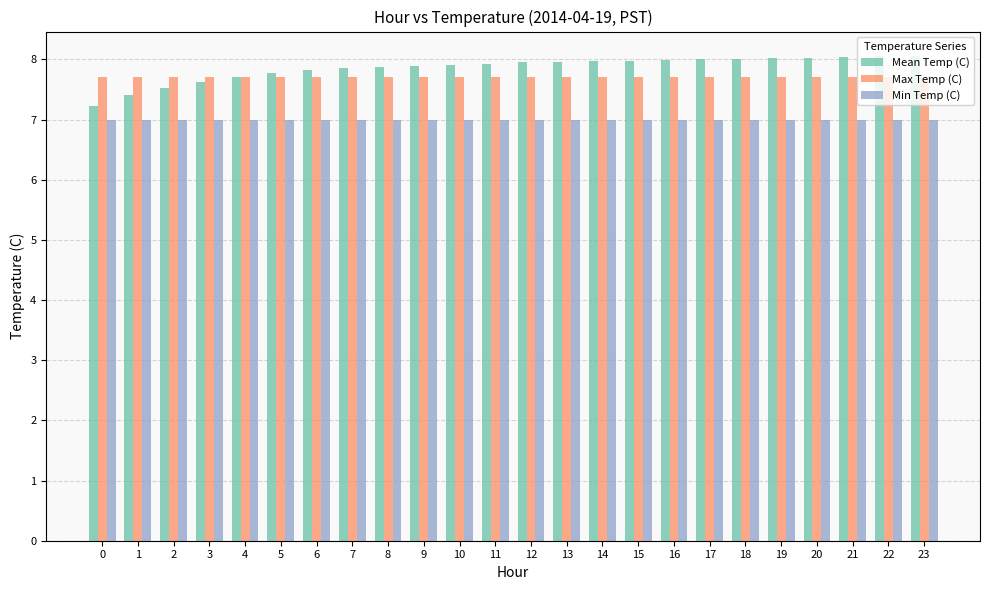

What is the difference between the maximum and minimum values in the Mean Temp (C) series?

0.8